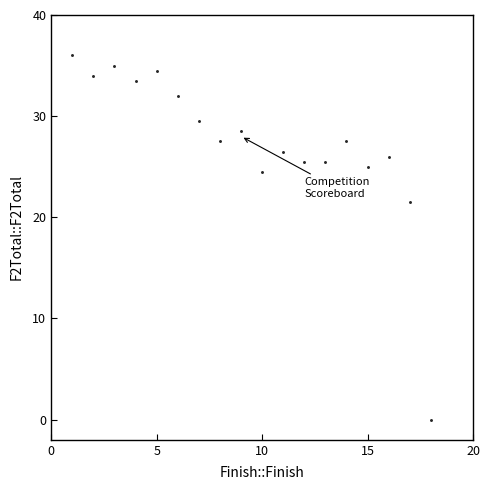

What is the range of X values (max minus min)?

17.0